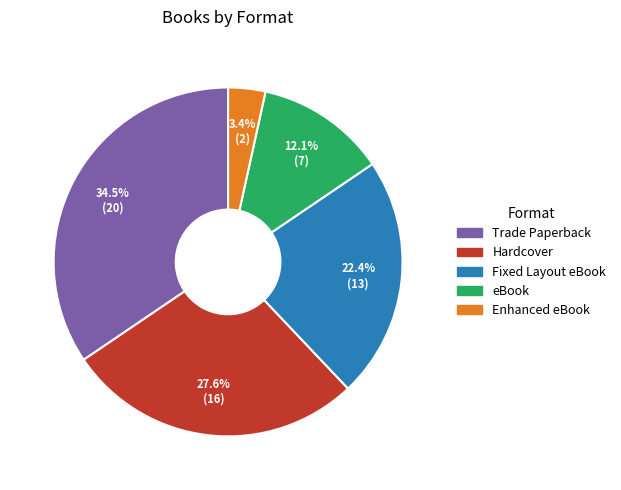

How many segments does this pie chart have?

5